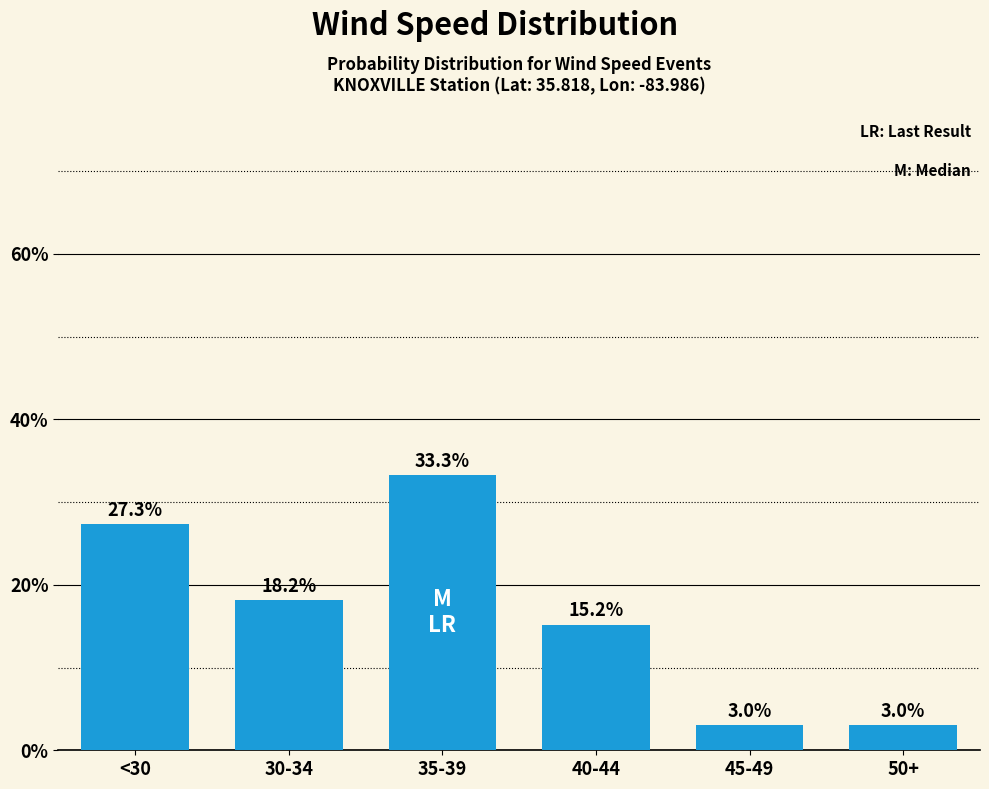

What is the difference between the maximum and minimum values?

30.3